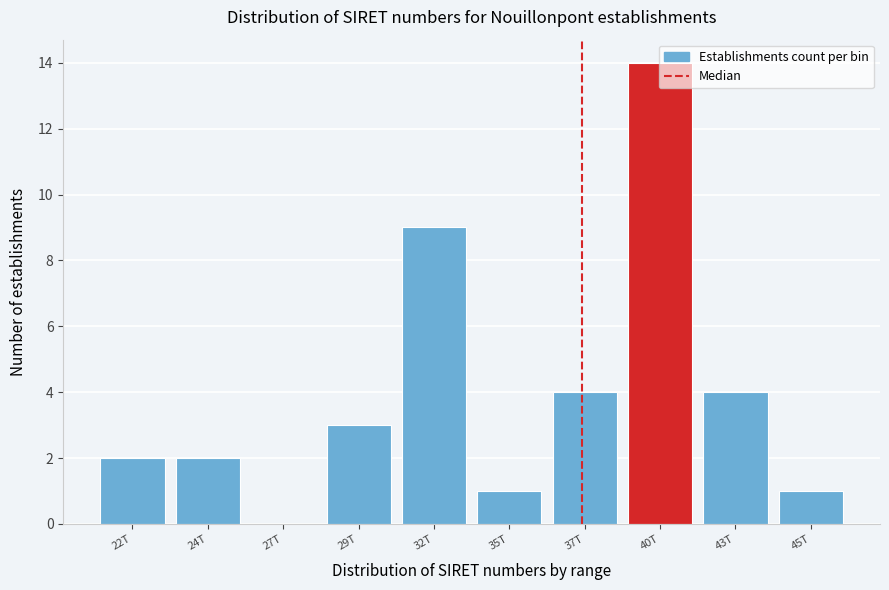

Read the value at 37T.

4